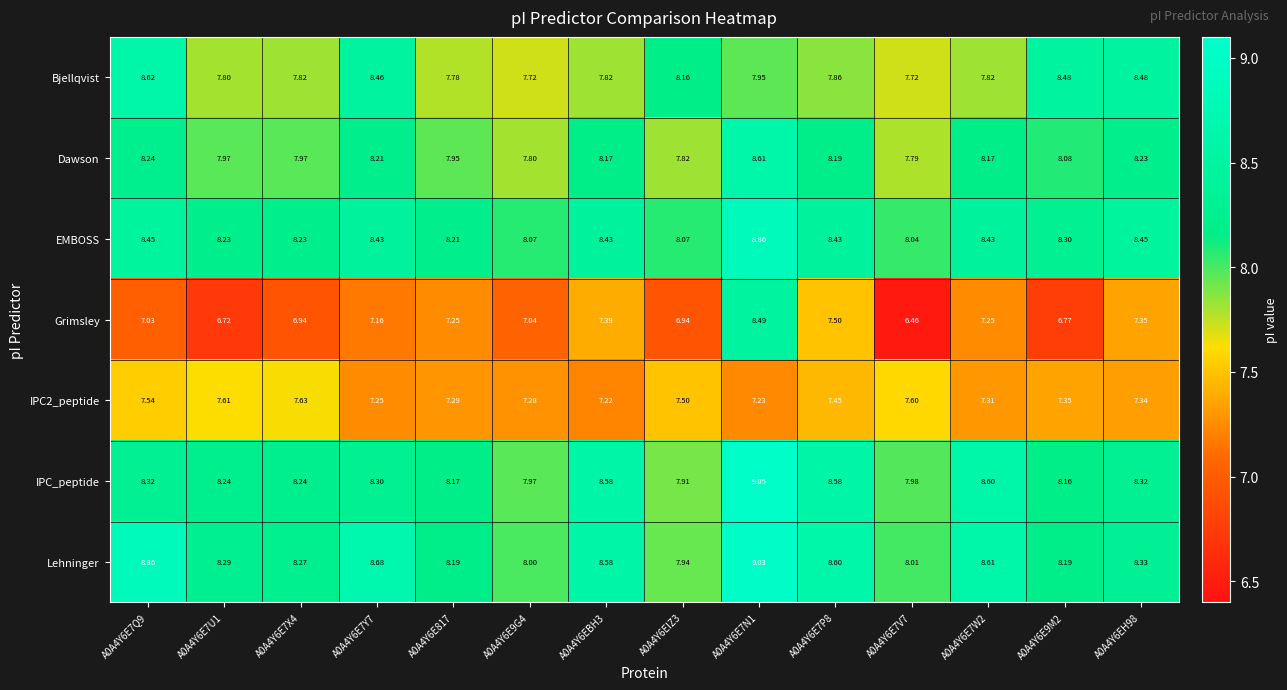

Which series changed the most between A0A4Y6EIZ3 and A0A4Y6E9M2?

Bjellqvist